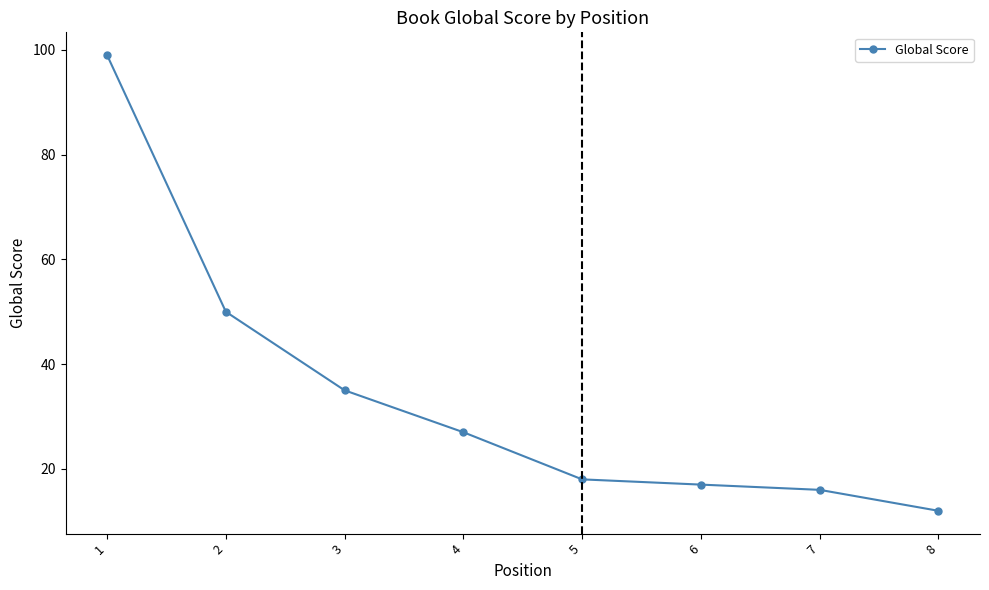

Reading left to right, transcribe all the data shown in this chart.

1=99	2=50	3=35	4=27	5=18	6=17	7=16	8=12